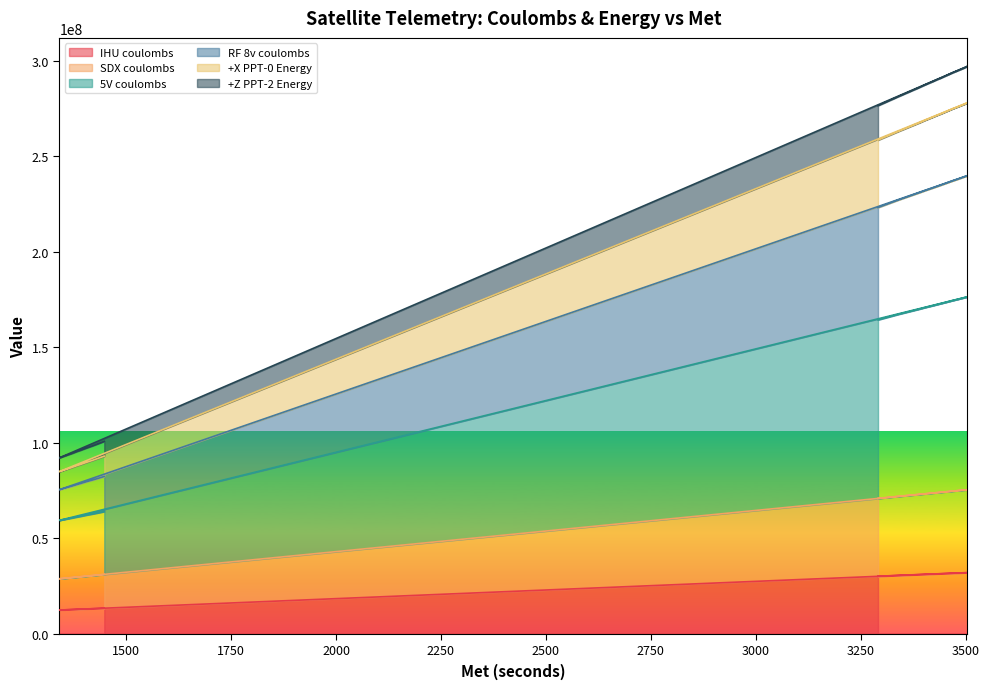

At which category does SDX coulombs reach its first local valley?

1341